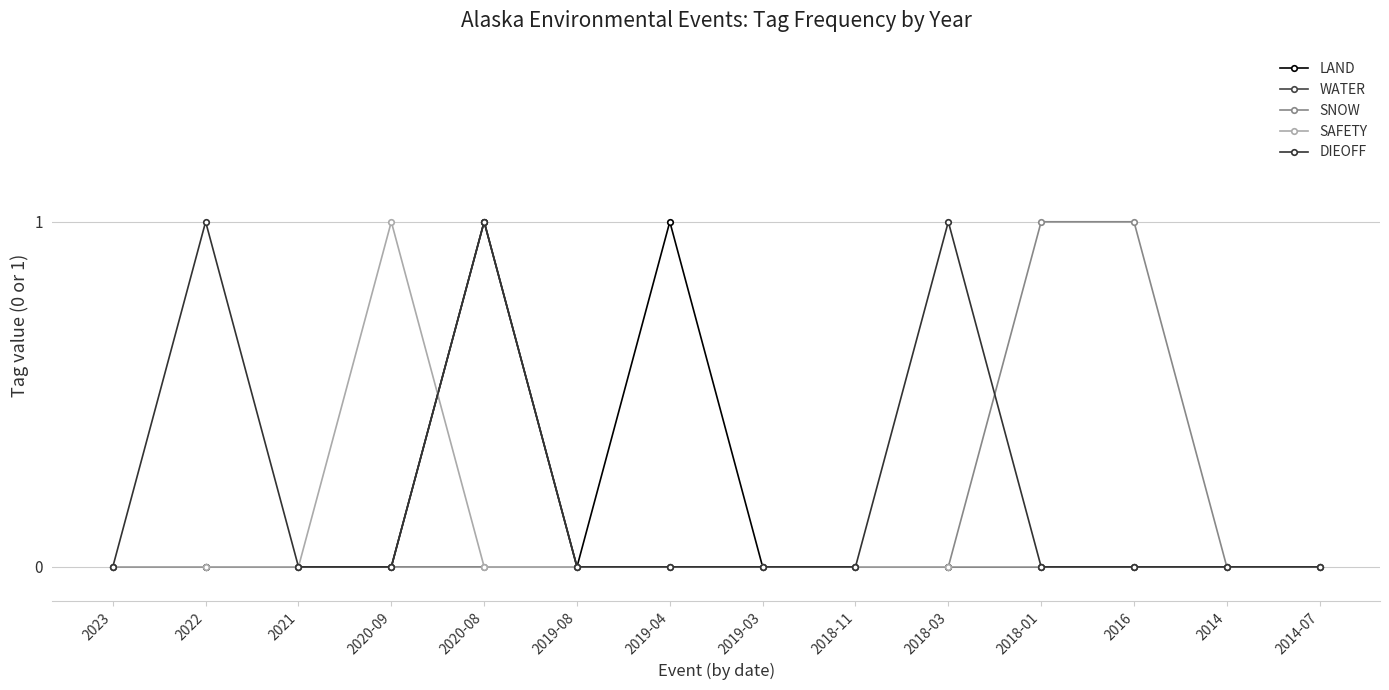

At how many categories does at least one series exceed 0?

7